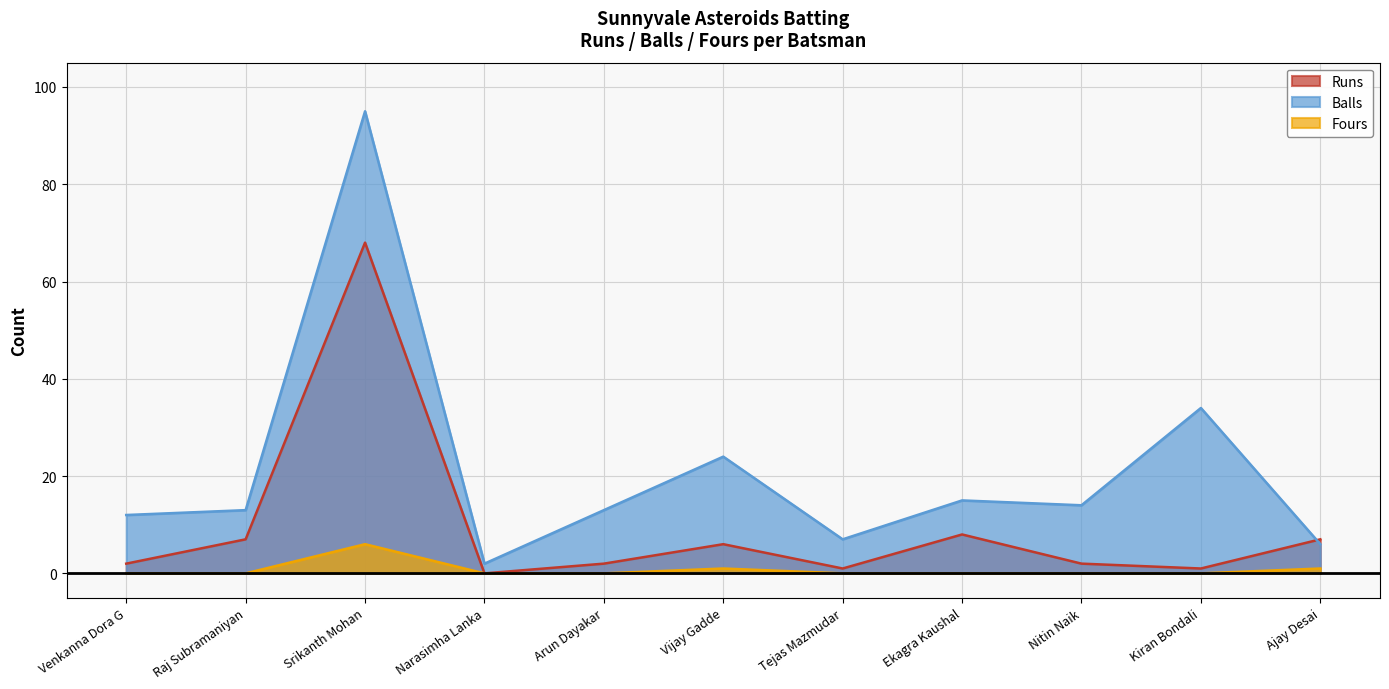

Where is the first local maximum for Runs?

Srikanth Mohan